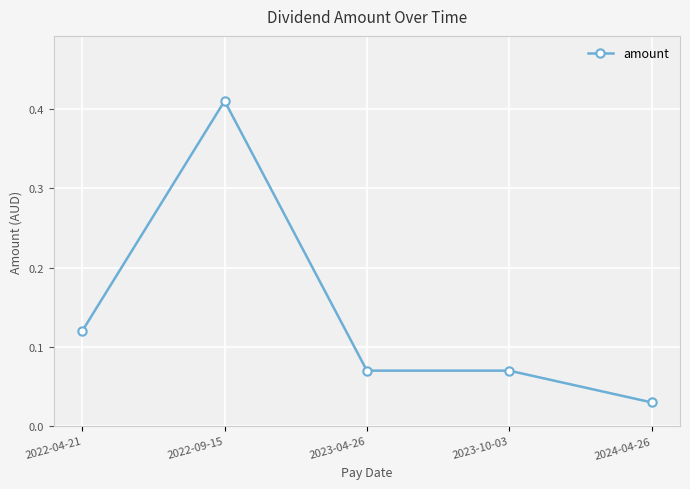

True or false: the data has more than 0 interior local peaks.

True